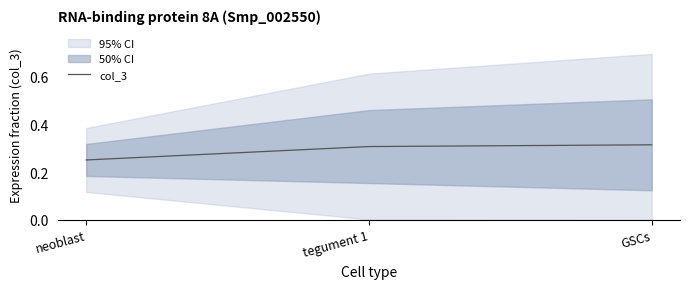

Which category has the highest value across all series?

GSCs